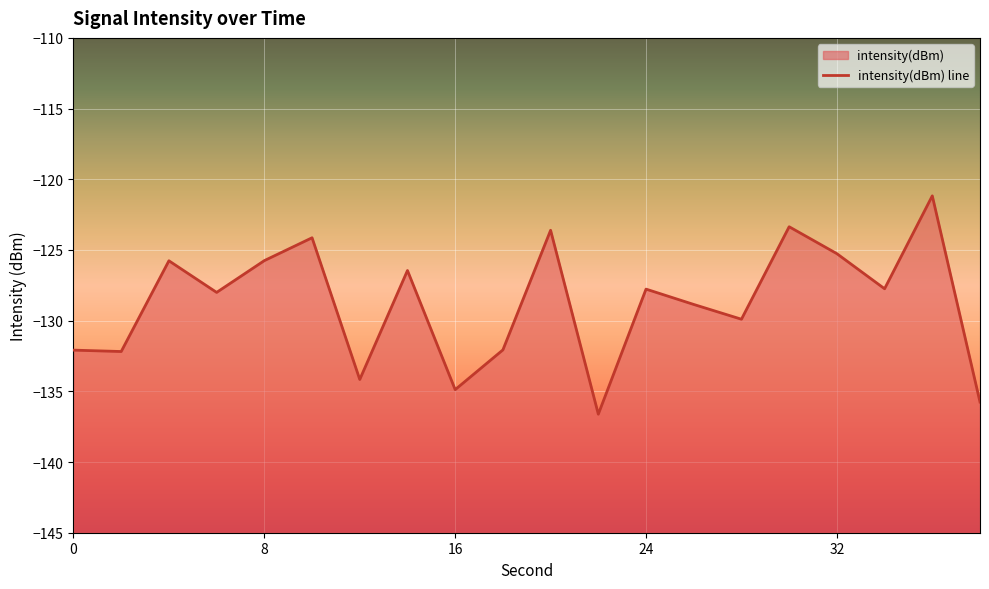

How many points are higher than both their immediate neighbors (excluding endpoints)?

7